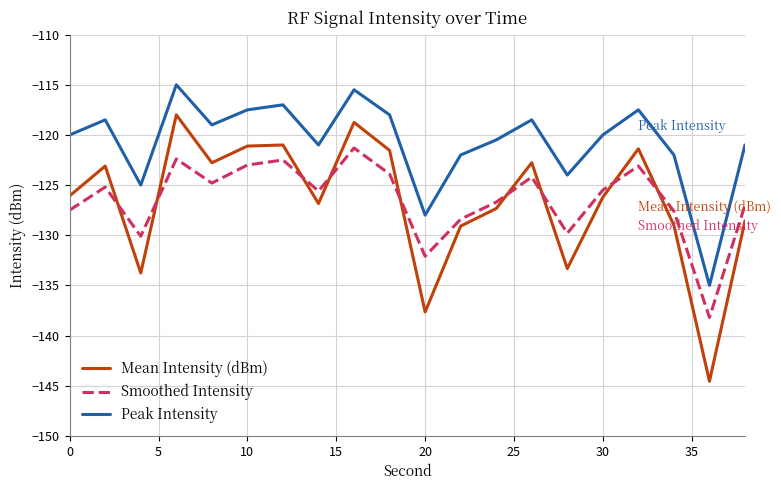

Rank the series by their maximum value, from highest to lowest.

Peak Intensity, Mean Intensity (dBm), Smoothed Intensity